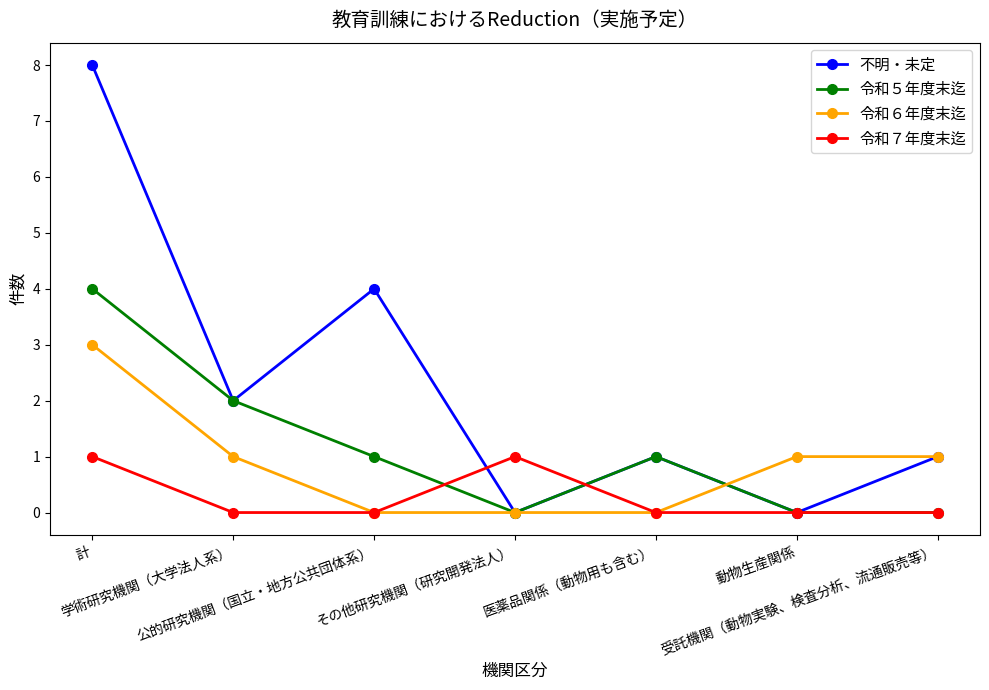

Is it true that 令和６年度末迄 equals 2 at 医薬品関係（動物用も含む）?

False